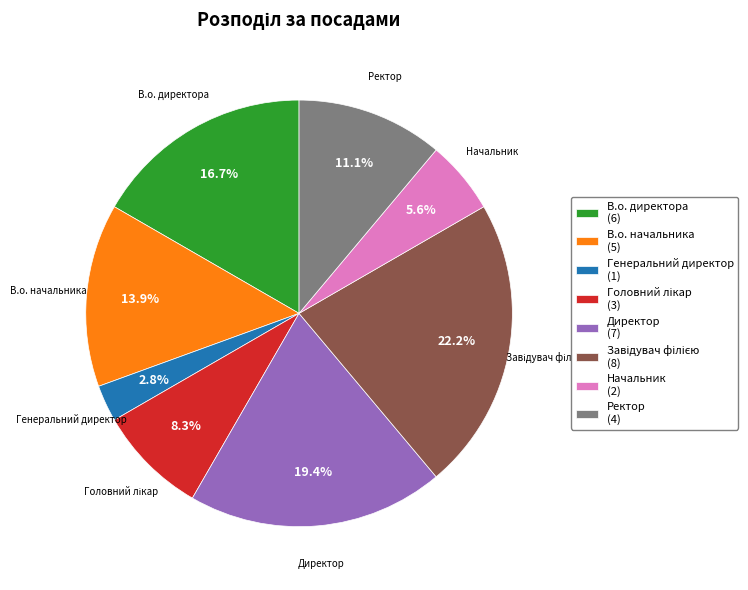

Does В.о. начальника account for over 50% of the chart?

No